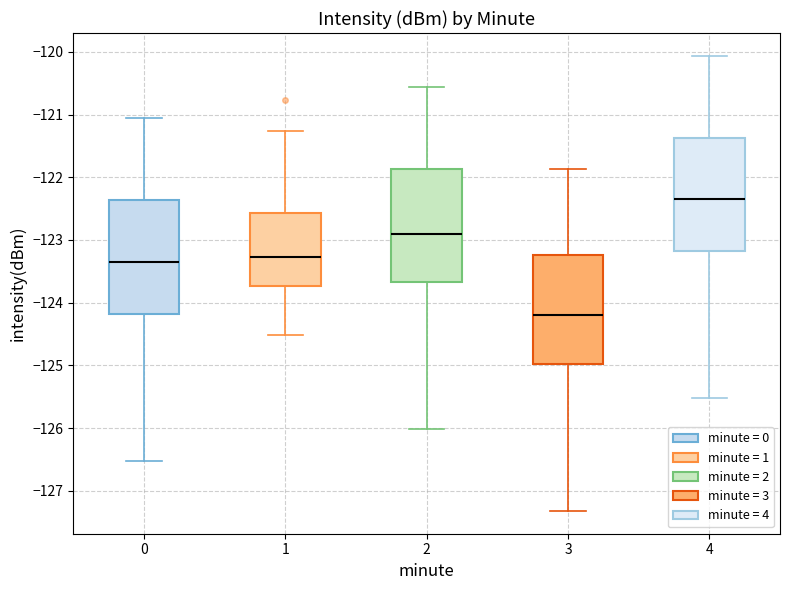

Which box has the highest median line?

4